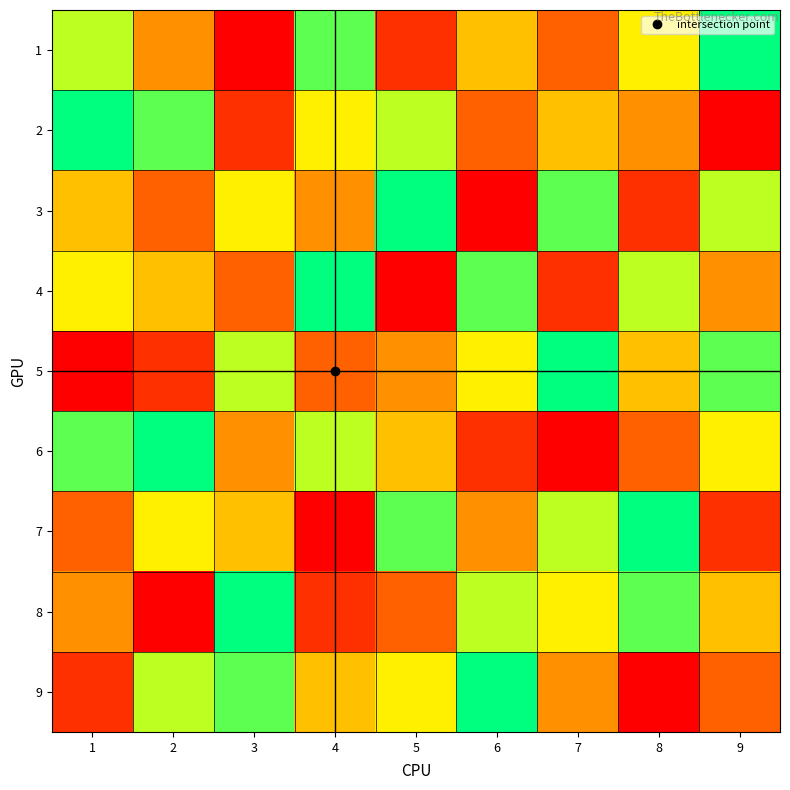

Reading left to right, what are all the values shown in this chart?

1: 1=7	2=4	3=1	4=8	5=2	6=5	7=3	8=6	9=9
2: 1=9	2=8	3=2	4=6	5=7	6=3	7=5	8=4	9=1
3: 1=5	2=3	3=6	4=4	5=9	6=1	7=8	8=2	9=7
4: 1=6	2=5	3=3	4=9	5=1	6=8	7=2	8=7	9=4
5: 1=1	2=2	3=7	4=3	5=4	6=6	7=9	8=5	9=8
6: 1=8	2=9	3=4	4=7	5=5	6=2	7=1	8=3	9=6
7: 1=3	2=6	3=5	4=1	5=8	6=4	7=7	8=9	9=2
8: 1=4	2=1	3=9	4=2	5=3	6=7	7=6	8=8	9=5
9: 1=2	2=7	3=8	4=5	5=6	6=9	7=4	8=1	9=3